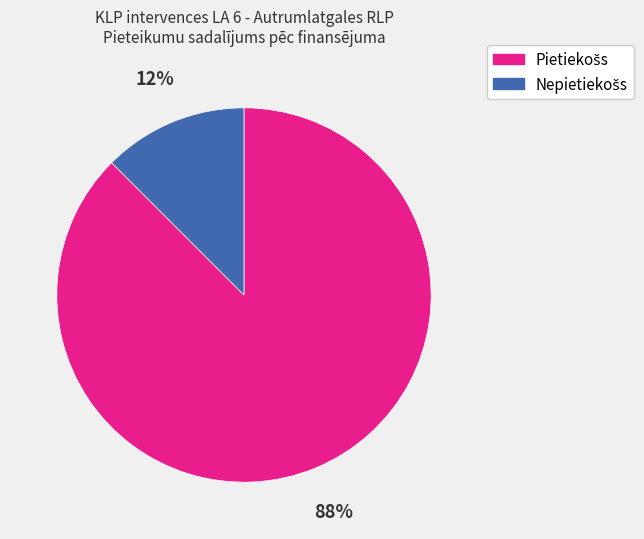

Is there a majority slice in this chart?

Yes